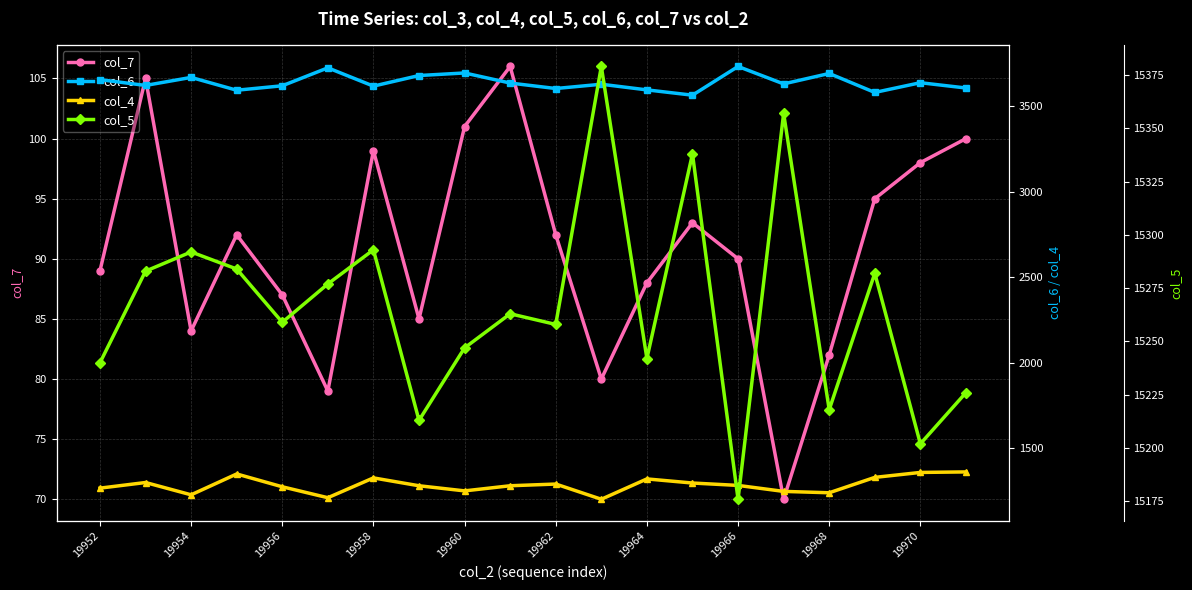

How many categories are shown in the chart?

20